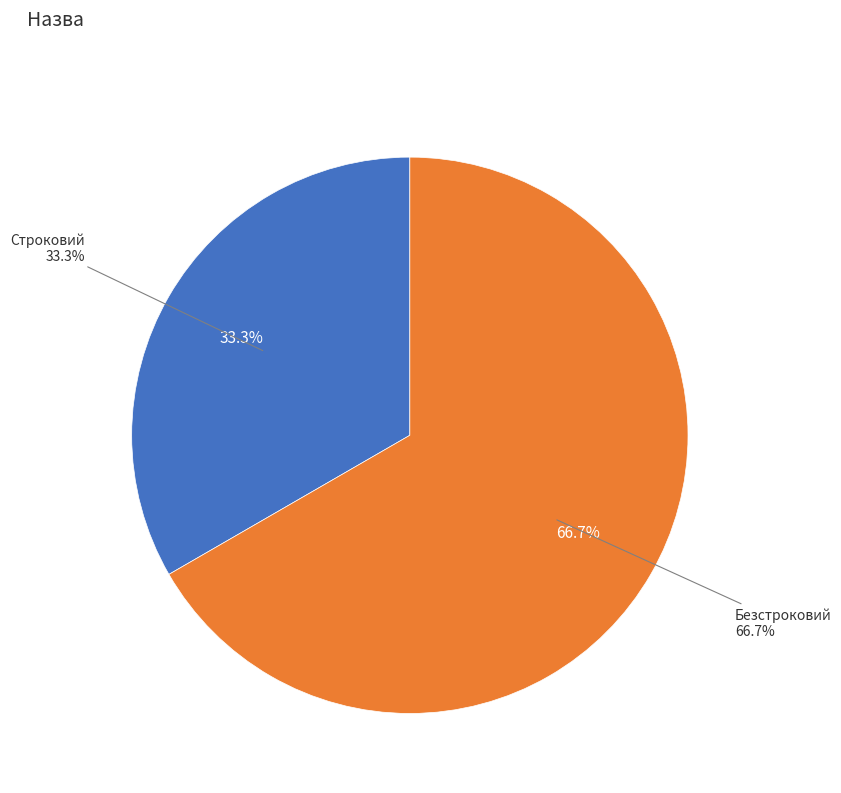

Which slice is the smallest?

Строковий